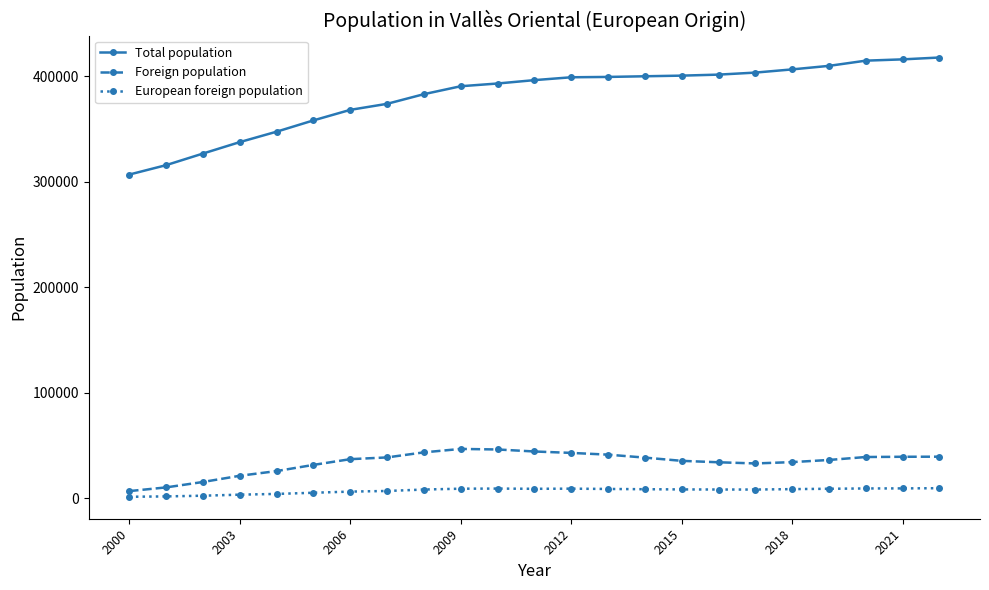

True or false: European foreign population has more than 1 points higher than both neighbors.

True